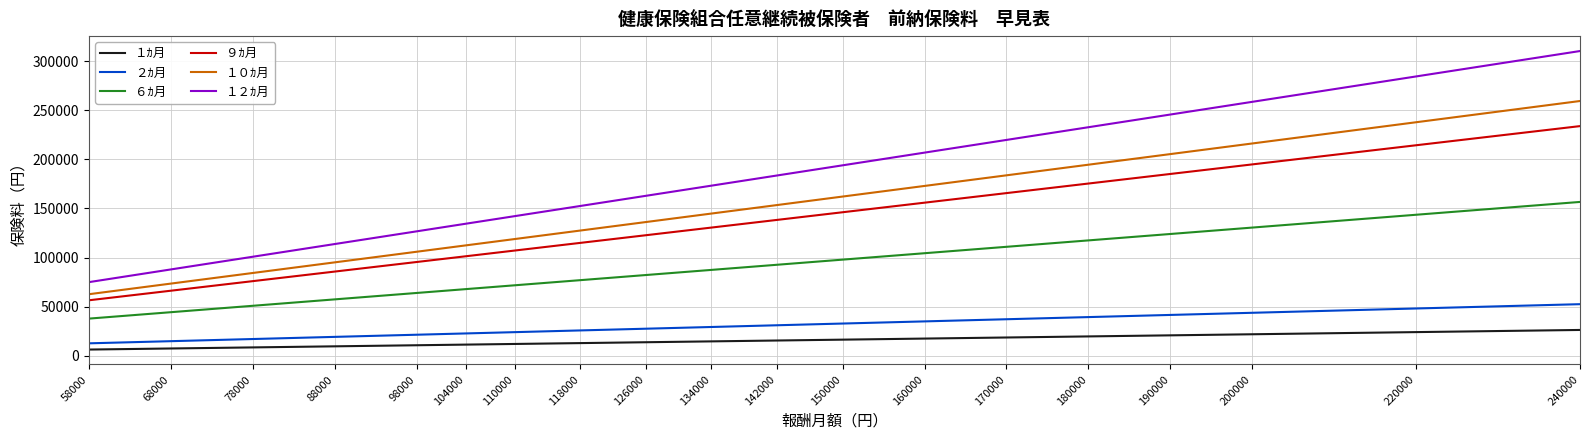

At how many categories does at least one series exceed 117737?

15